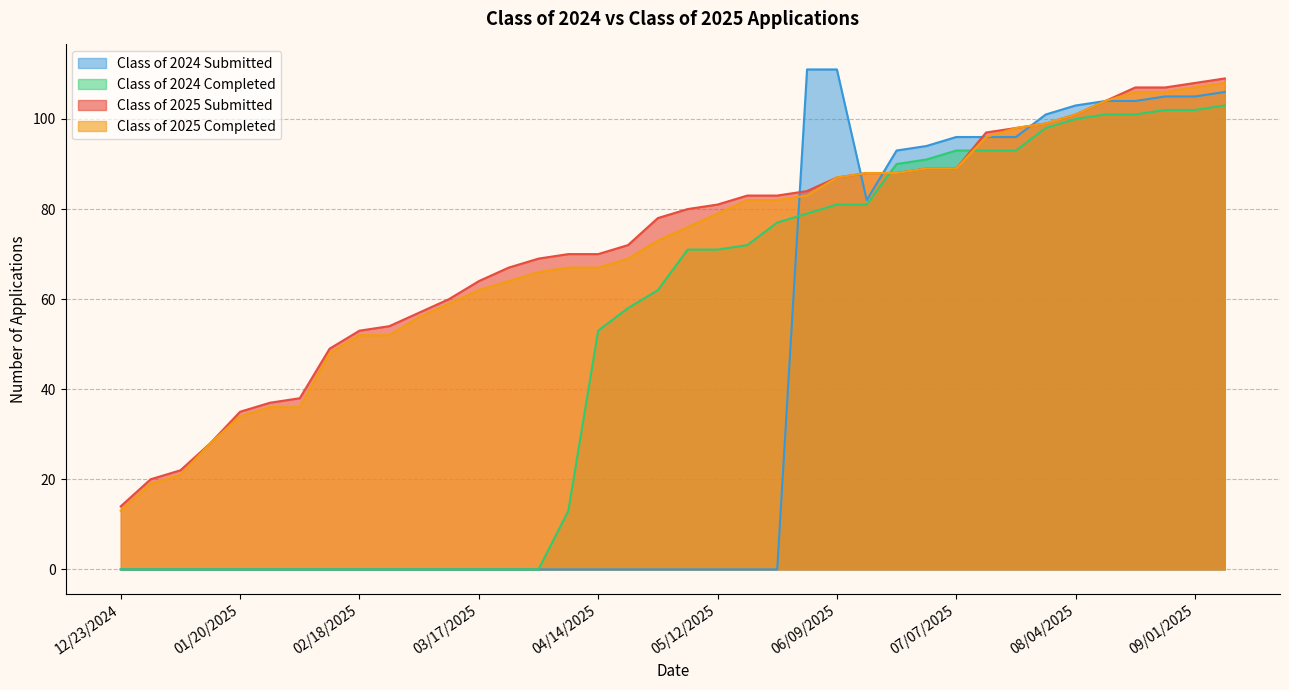

What is the difference between the highest and lowest values at 06/02/2025?

32